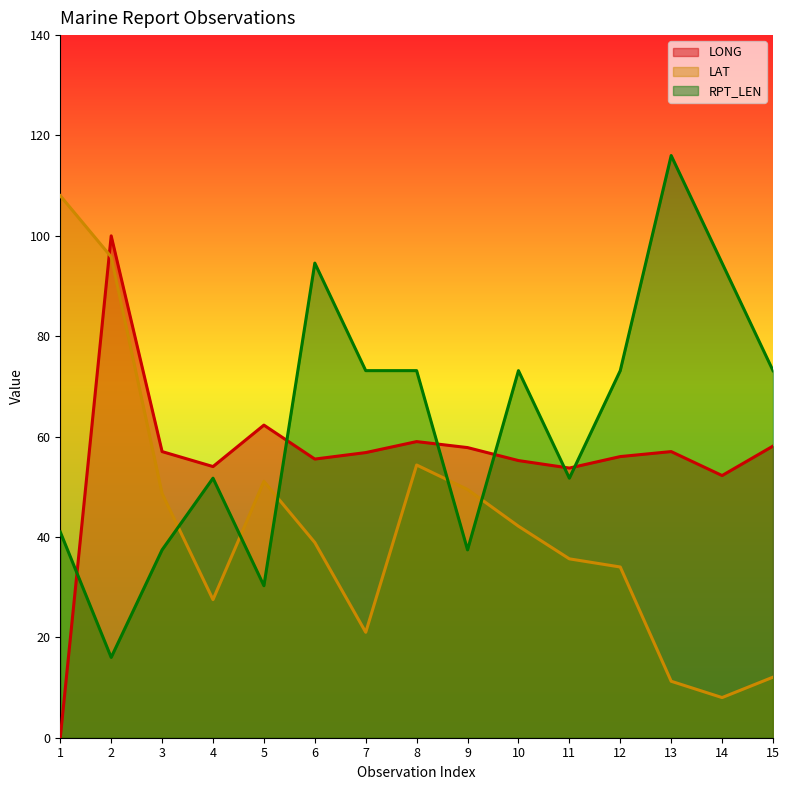

Which has a higher value, 13 or 4?

13